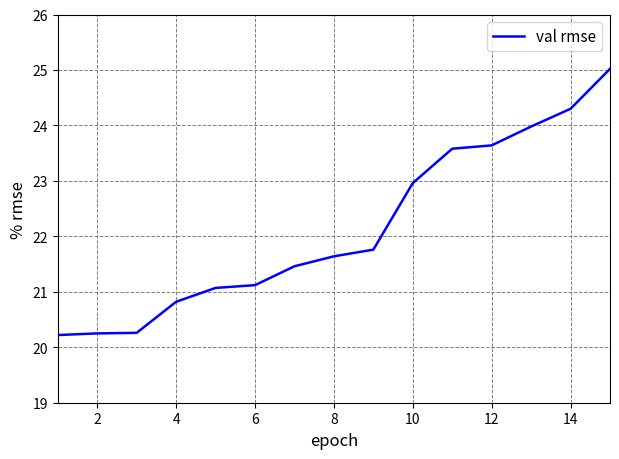

What is the difference between the maximum and minimum values?

4.8